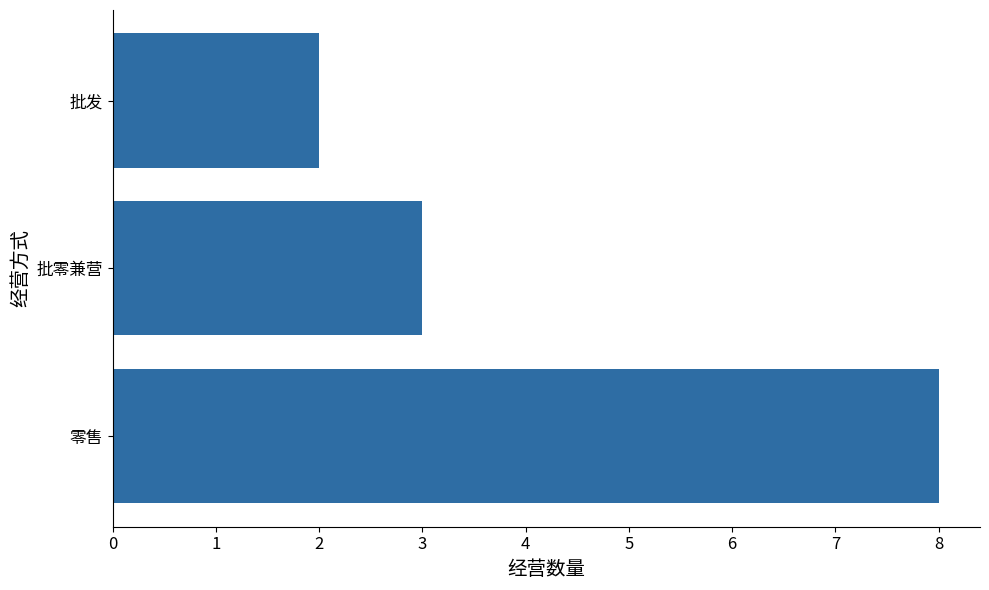

Reading top to bottom, extract all data points from this chart.

批发=2	批零兼营=3	零售=8